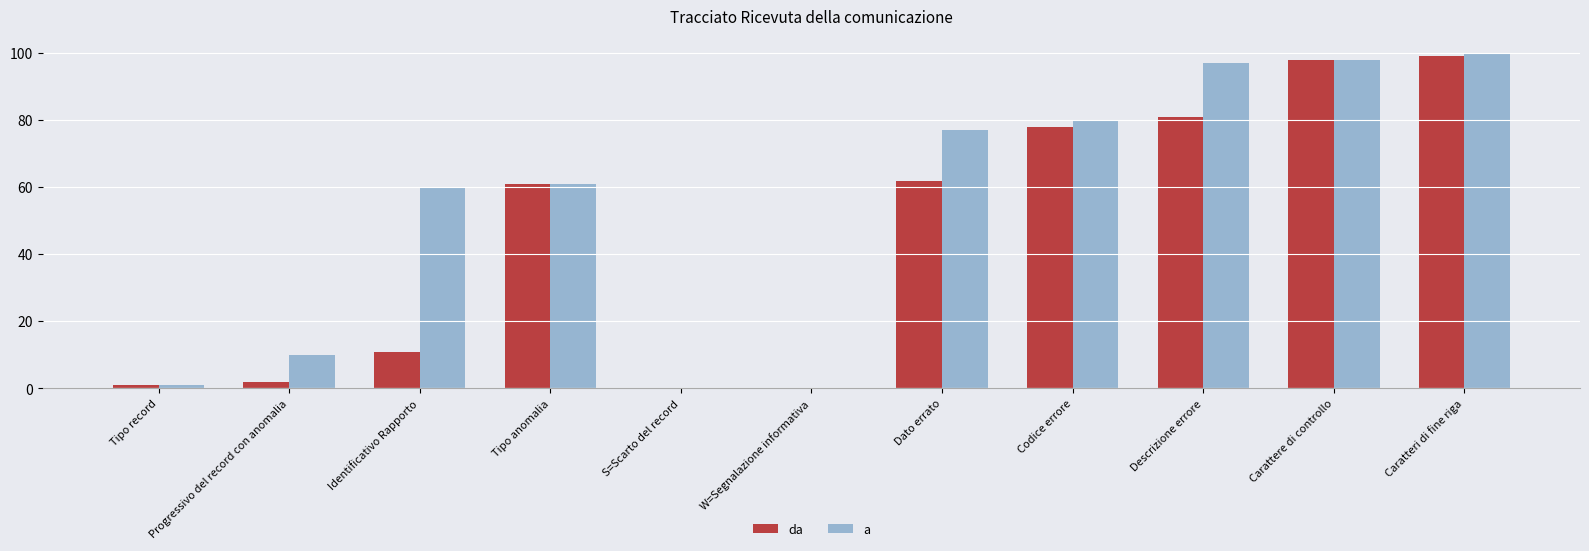

The value of a at Progressivo del record con anomalia is 10. True or false?

True